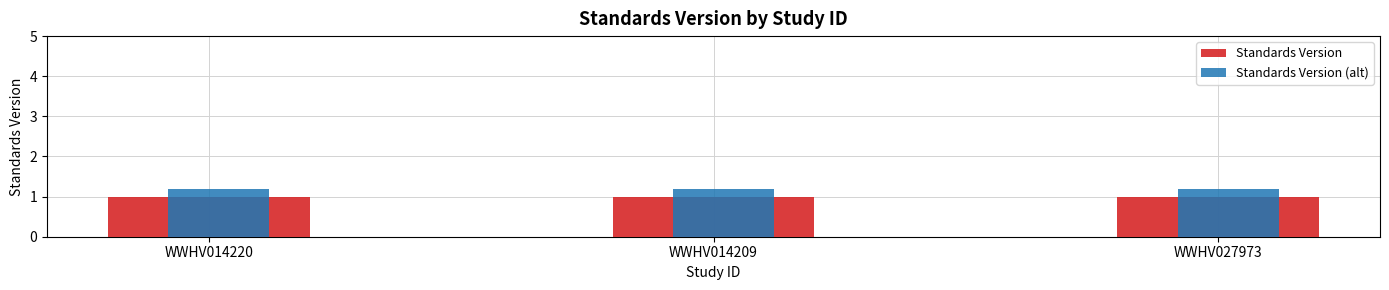

Reading left to right, what are all the values shown in this chart?

Standards Version: 1.0	1.0	1.0
Standards Version (alt): 1.2	1.2	1.2